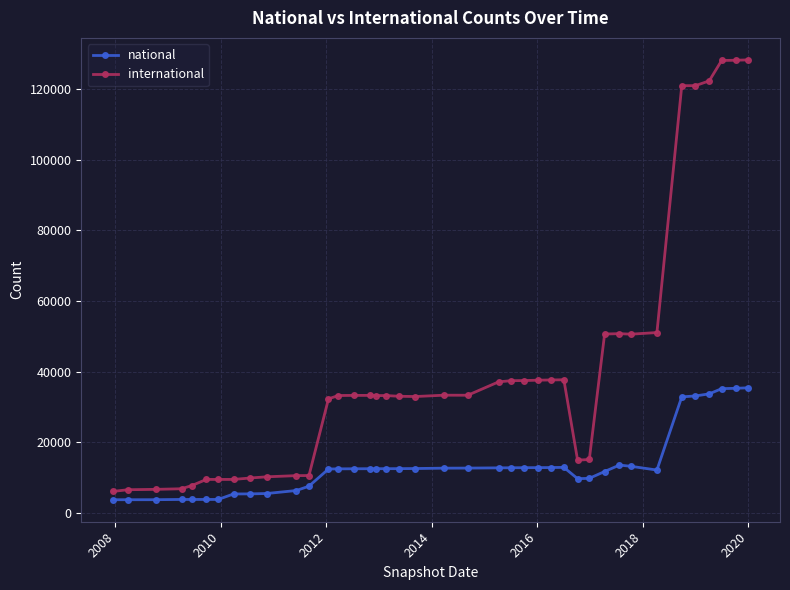

List the series in order of their overall mean, highest first.

international, national